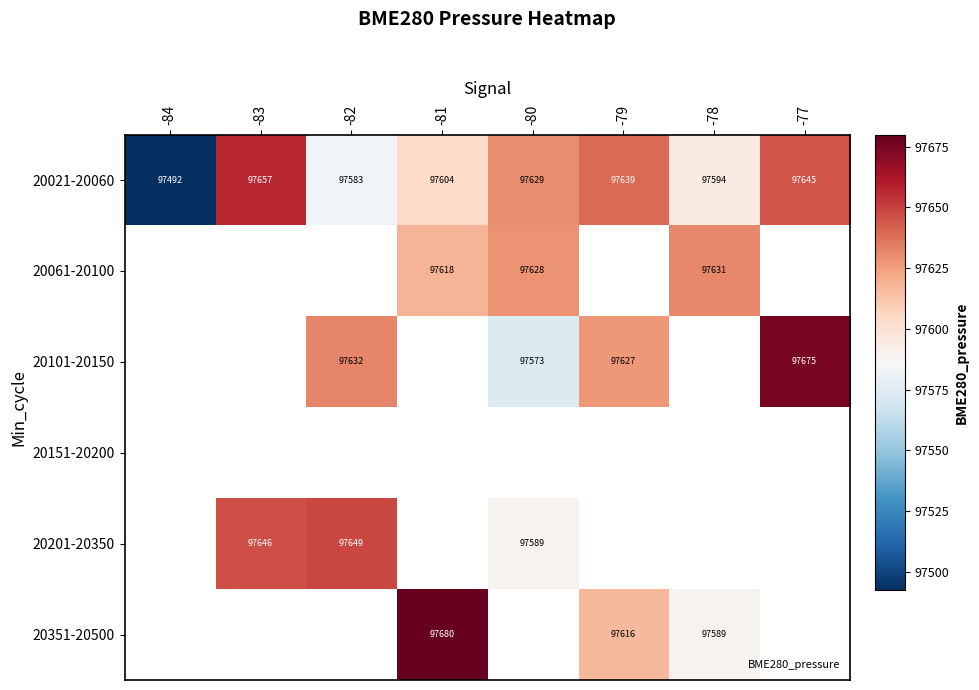

What is the difference between the 20101-20150 values at -77 and -79?

48